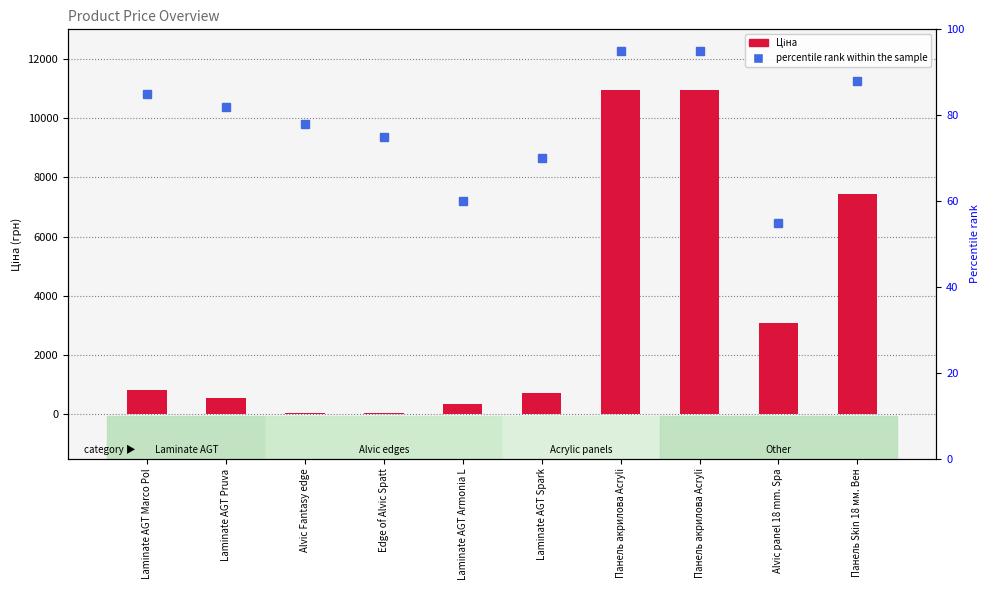

Count the number of categories in the chart.

10